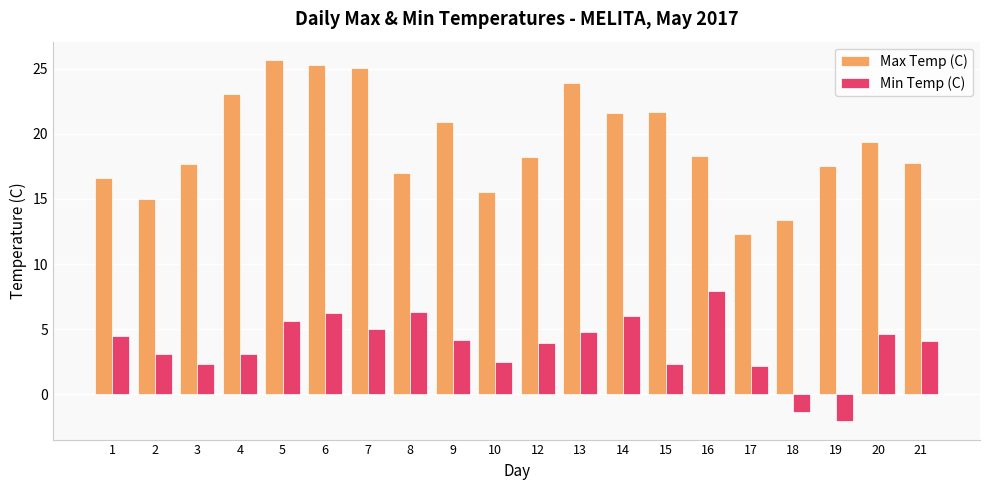

Is the value of Max Temp (C) at 1 greater than the value of Min Temp (C) at 19?

Yes